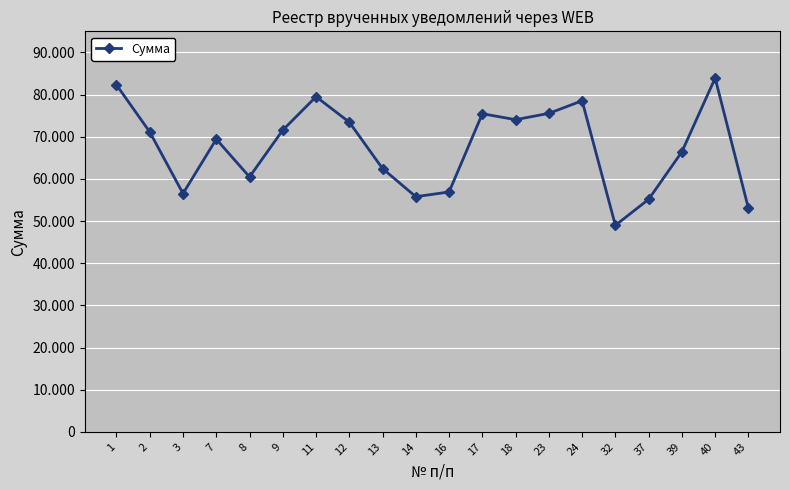

Does the chart have visible grid lines?

Yes